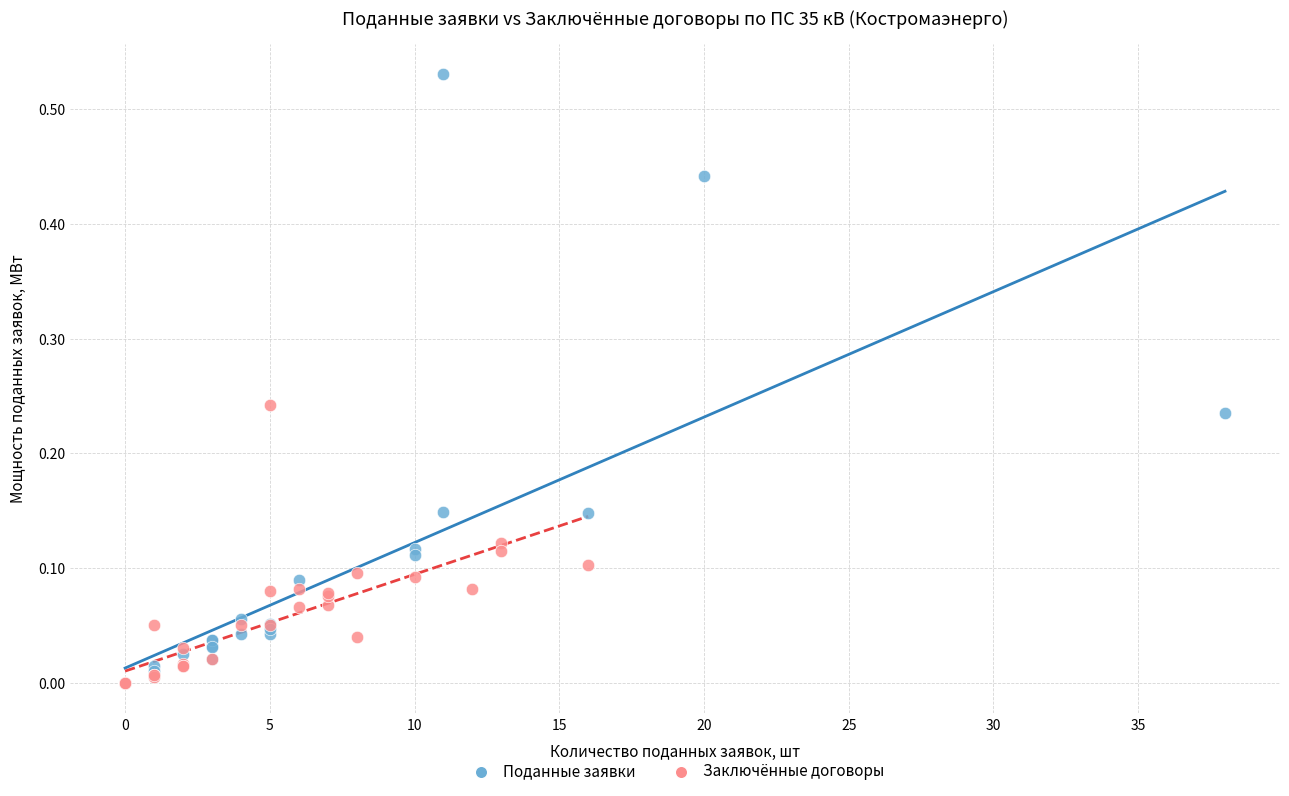

Which series contains the highest Y value?

Поданные заявки